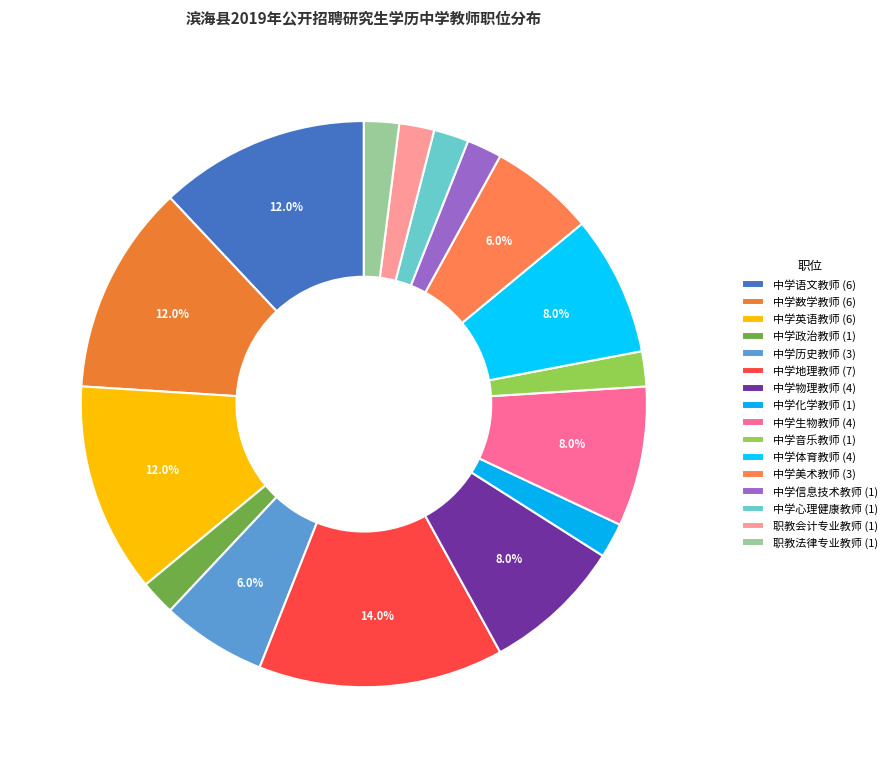

Count the number of slices in the pie.

16